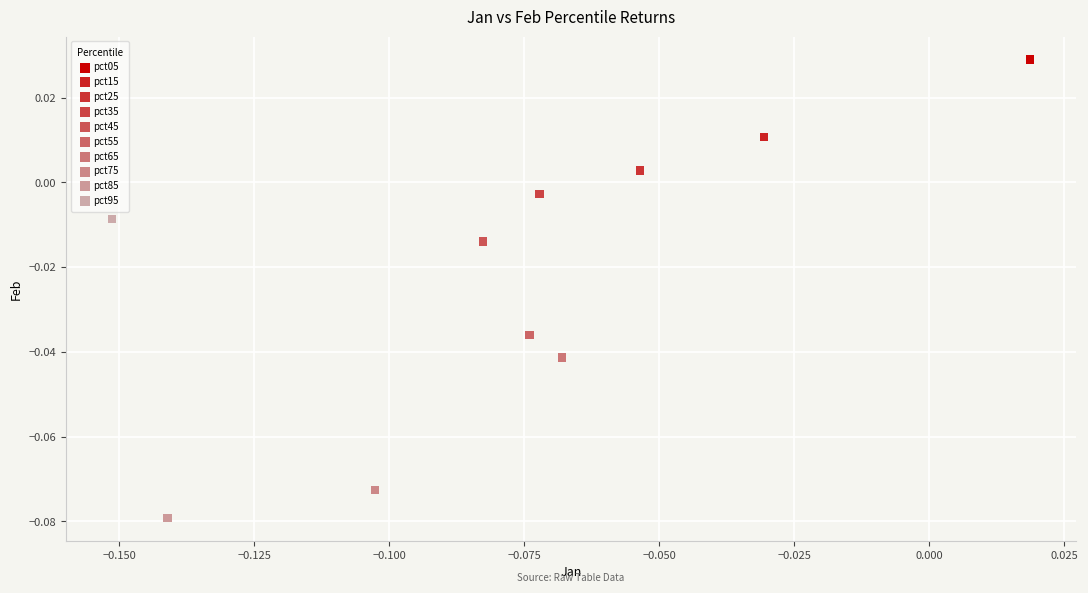

What are all the series names shown in the legend?

pct05, pct15, pct25, pct35, pct45, pct55, pct65, pct75, pct85, pct95